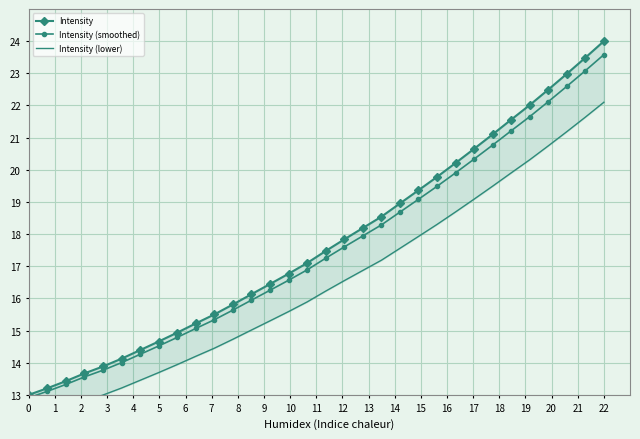

True or false: Intensity (smoothed) has more than 2 interior local peaks.

False